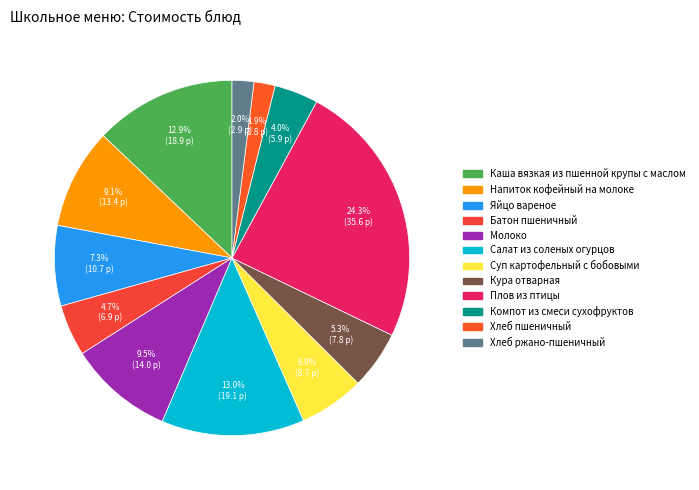

Is the sum of Плов из птицы and Салат из соленых огурцов greater than half?

No